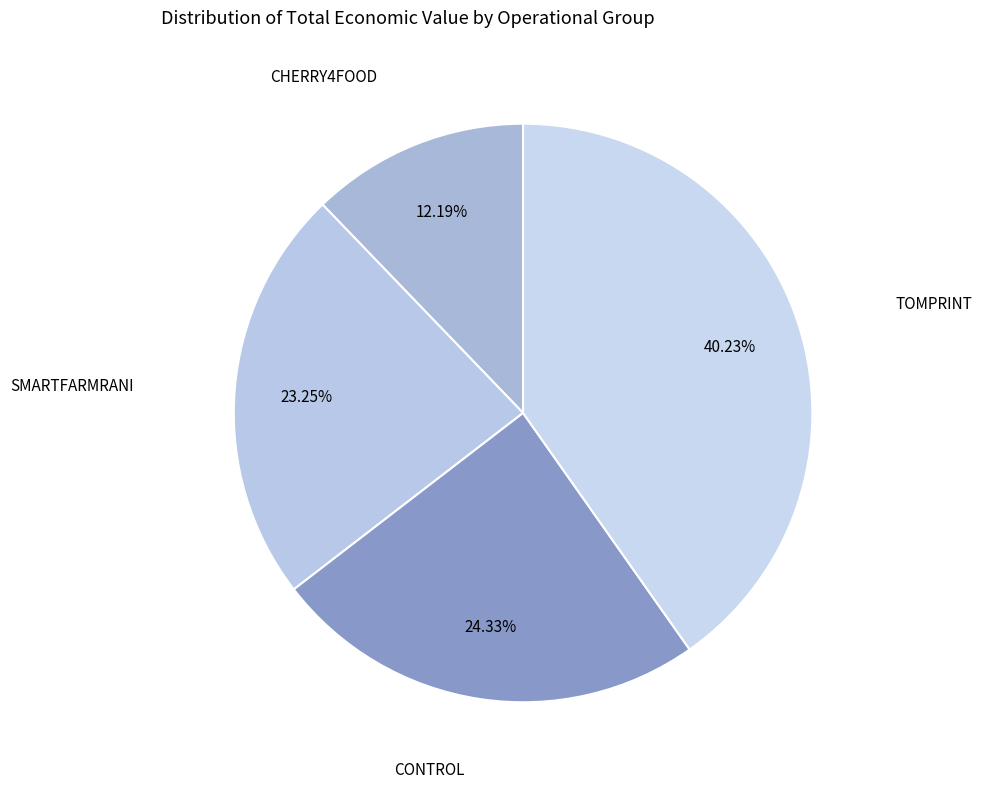

Which slice is the smallest?

CHERRY4FOOD